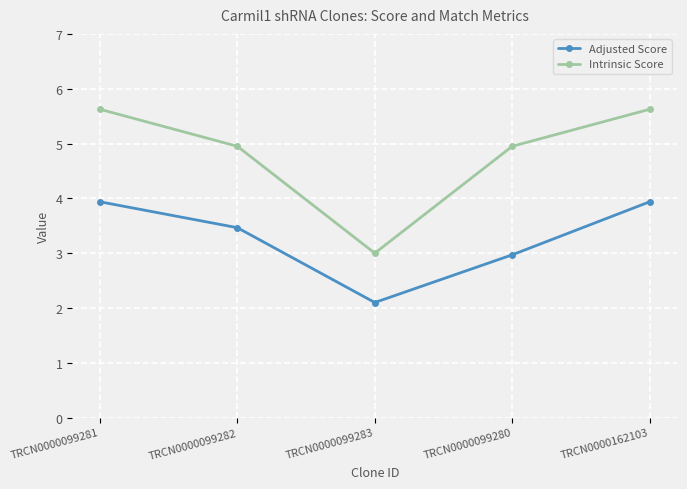

Reading left to right, list all the values displayed in this chart.

Adjusted Score: TRCN0000099281=3.9	TRCN0000099282=3.5	TRCN0000099283=2.1	TRCN0000099280=3.0	TRCN0000162103=3.9
Intrinsic Score: TRCN0000099281=5.6	TRCN0000099282=5.0	TRCN0000099283=3.0	TRCN0000099280=5.0	TRCN0000162103=5.6